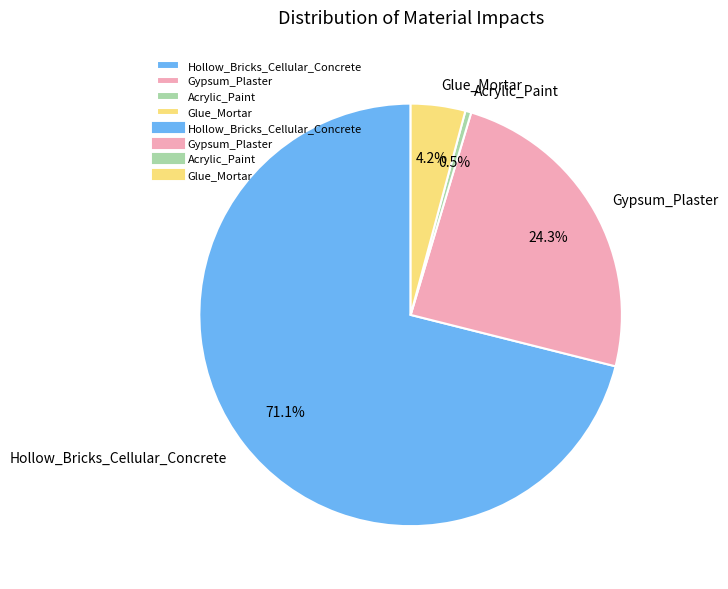

To the nearest percent, what percentage of the pie is Glue_Mortar?

4%